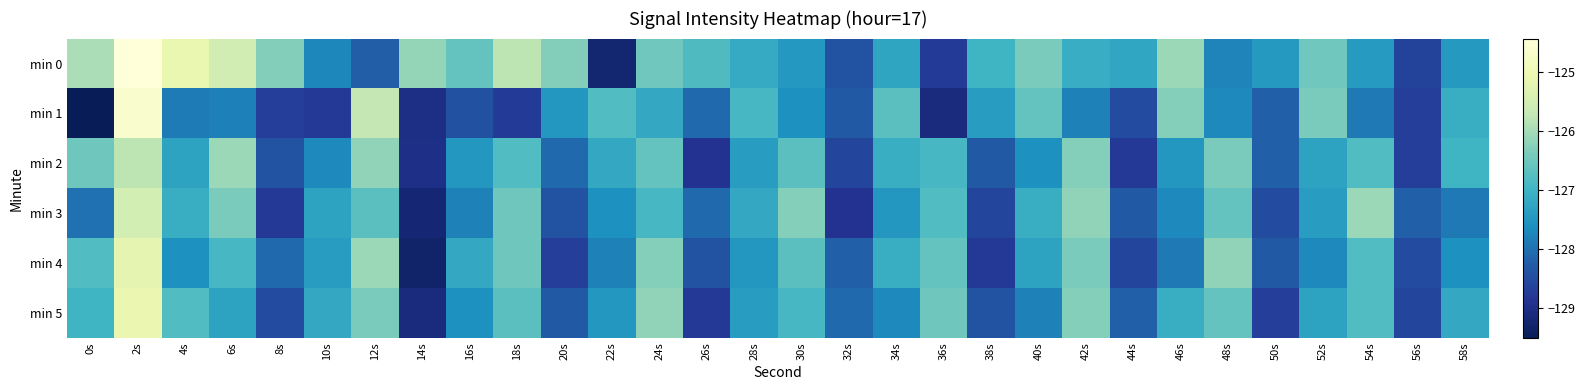

Which series has the largest total across all categories?

min 0